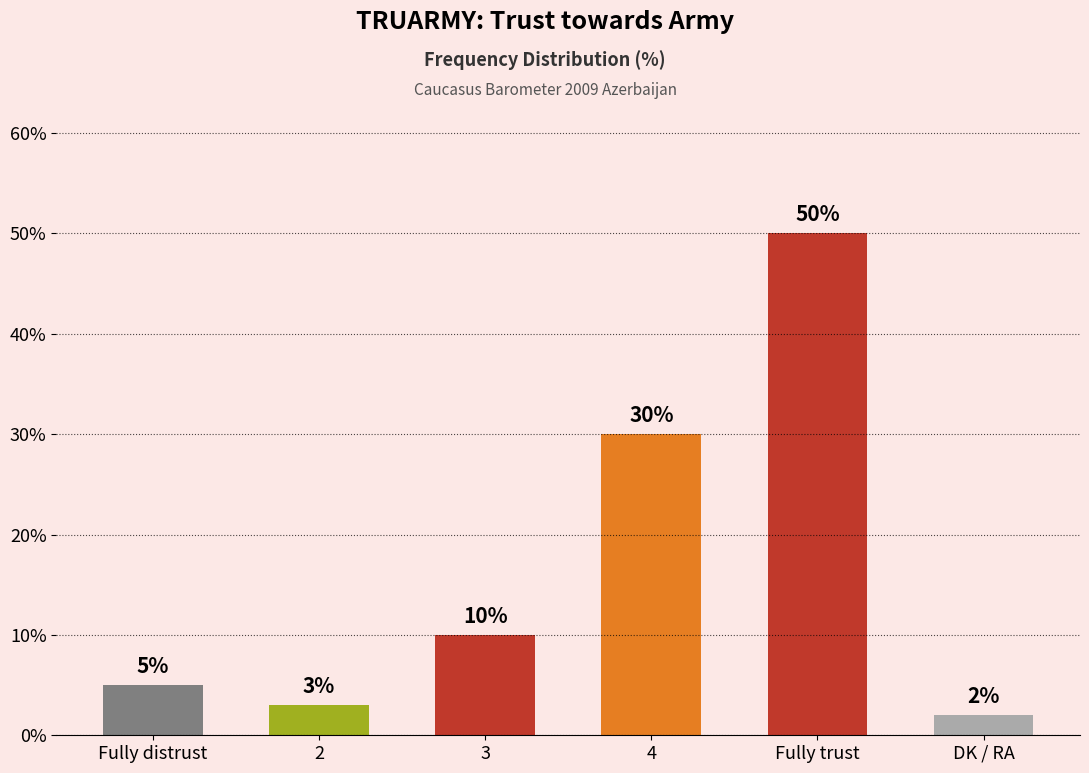

How many categories are shown in the chart?

6